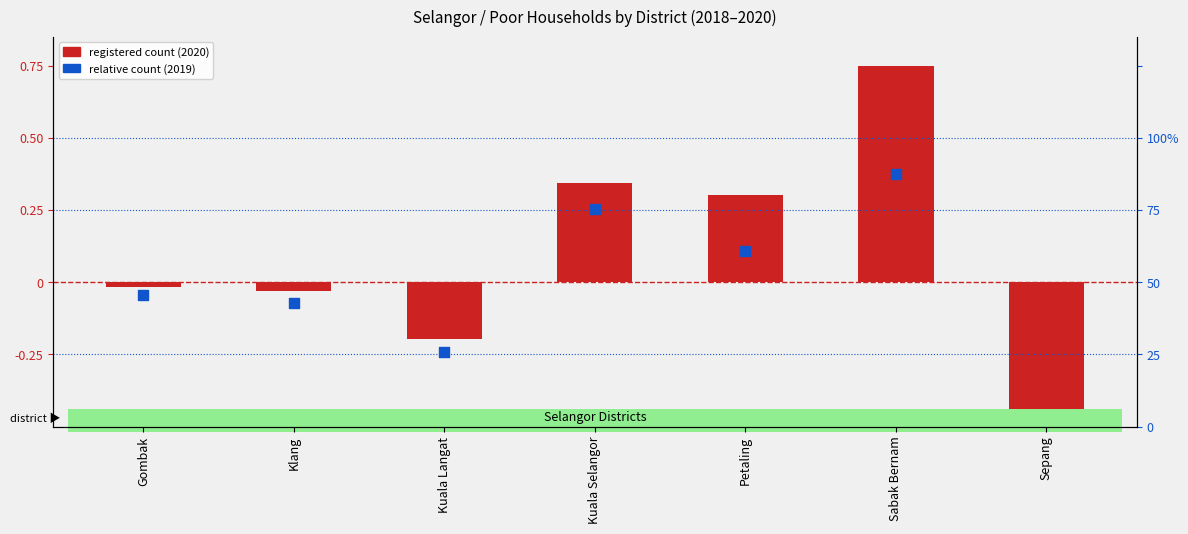

At which category is the sum across all series the highest?

Sabak Bernam